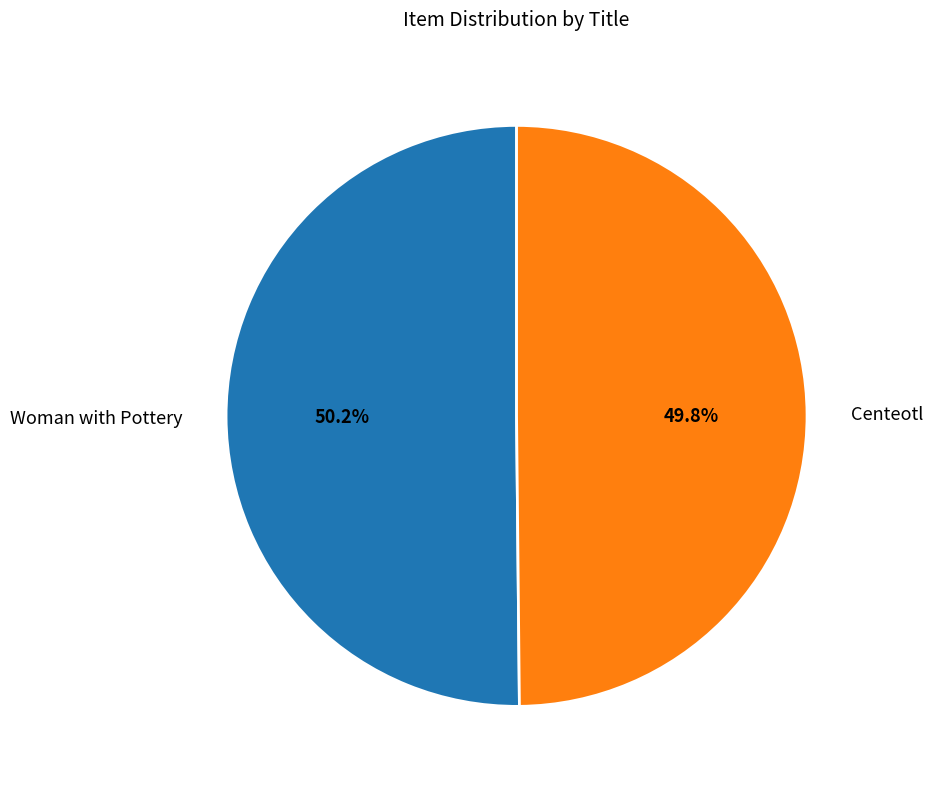

Is there any slice that represents more than half of the pie?

Yes